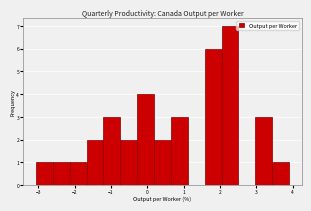

Reading left to right, transcribe this chart: for each bar, give the range it covers on the x-axis and its height. Neither the bar edges nor the heights are printed on the chart, so give them approximately, as read against the axes.

-3.1 to -2.6: 1
-2.6 to -2.1: 1
-2.1 to -1.7: 1
-1.7 to -1.2: 2
-1.2 to -0.7: 3
-0.7 to -0.3: 2
-0.3 to 0.2: 4
0.2 to 0.6: 2
0.6 to 1.1: 3
1.1 to 1.6: 0
1.6 to 2.0: 6
2.0 to 2.5: 7
2.5 to 3.0: 0
3.0 to 3.4: 3
3.4 to 3.9: 1